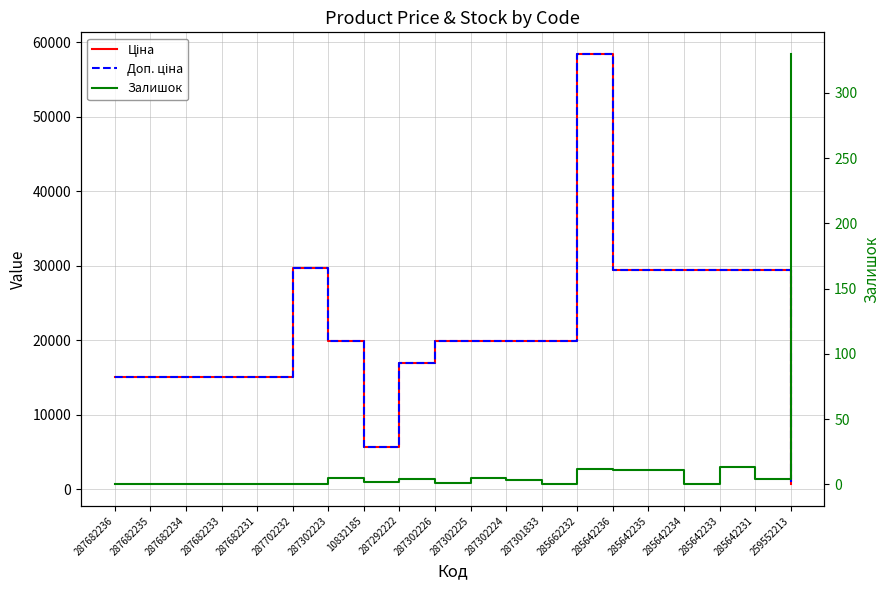

What is the label of the 14th point from the right?

287302223